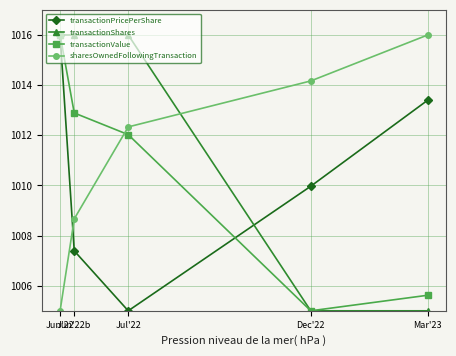

Does the chart have visible grid lines?

Yes